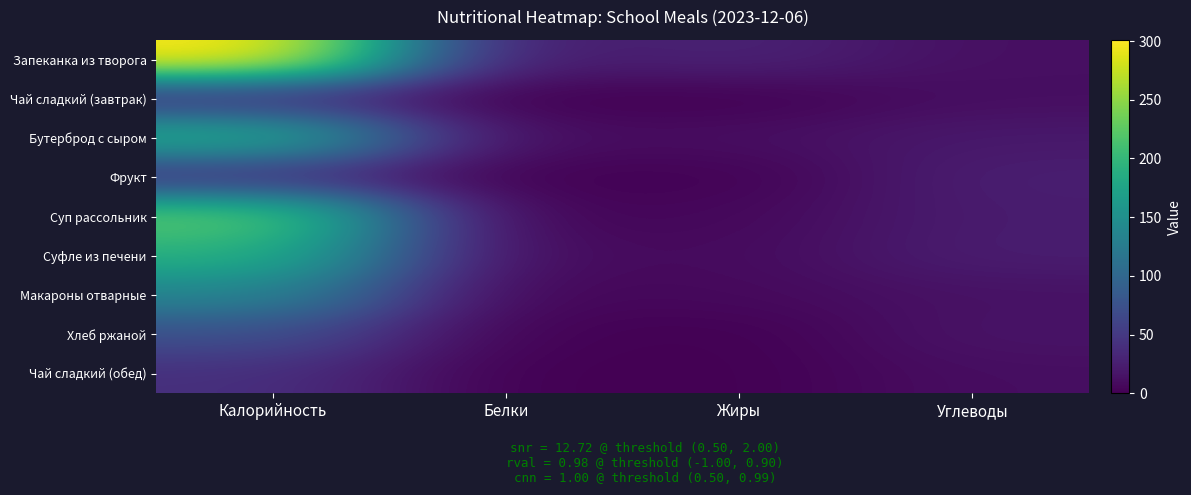

Reading left to right, extract all data points from this chart.

Запеканка из творога: Калорийность=301	Белки=19	Жиры=30	Углеводы=12
Чай сладкий (завтрак): Калорийность=41	Белки=0	Жиры=0	Углеводы=11
Бутерброд с сыром: Калорийность=188	Белки=9	Жиры=11	Углеводы=20
Фрукт: Калорийность=42	Белки=1	Жиры=1	Углеводы=25
Суп рассольник: Калорийность=226	Белки=2	Жиры=6	Углеводы=23
Суфле из печени: Калорийность=192	Белки=8	Жиры=8	Углеводы=24
Макароны отварные: Калорийность=137	Белки=4	Жиры=7	Углеводы=14
Хлеб ржаной: Калорийность=74	Белки=2	Жиры=0	Углеводы=16
Чай сладкий (обед): Калорийность=41	Белки=0	Жиры=0	Углеводы=11